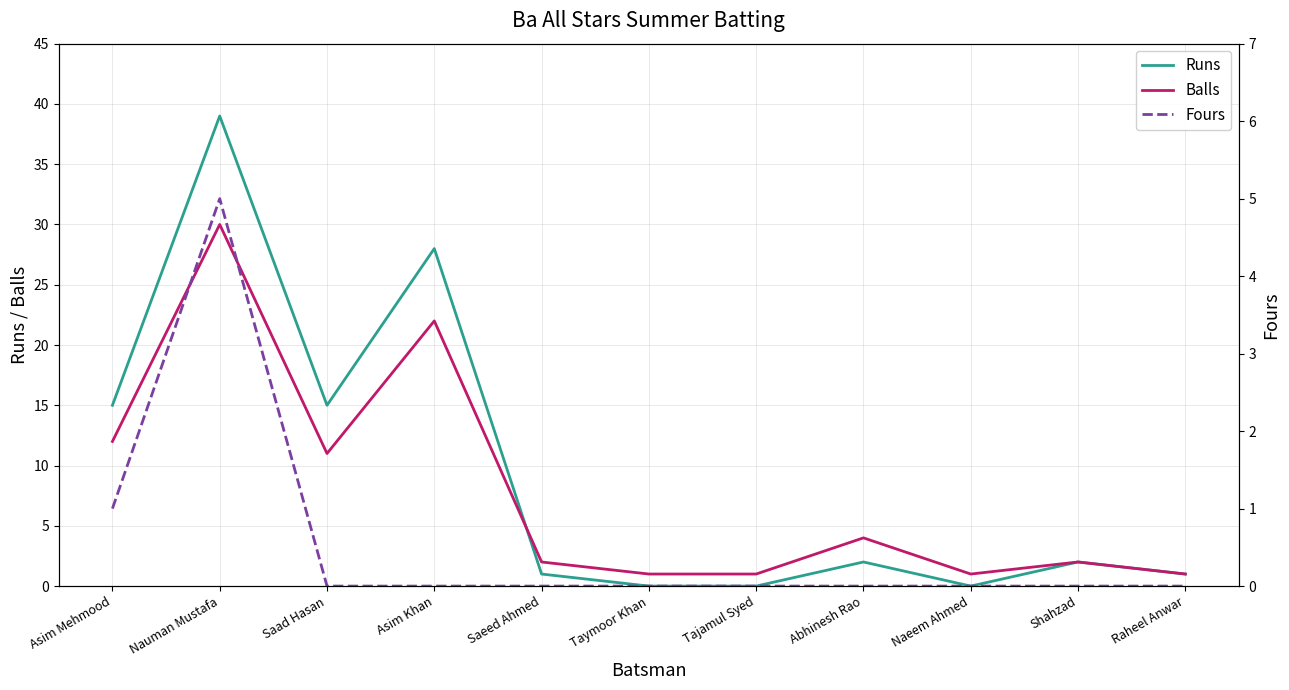

At Naeem Ahmed, list the series in order from smallest to largest.

Runs, Fours, Balls